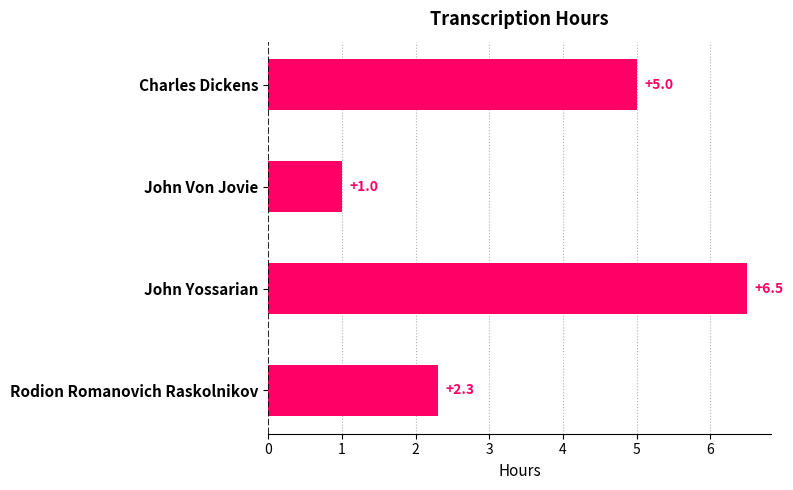

What is the difference between the second highest and minimum values?

4.0